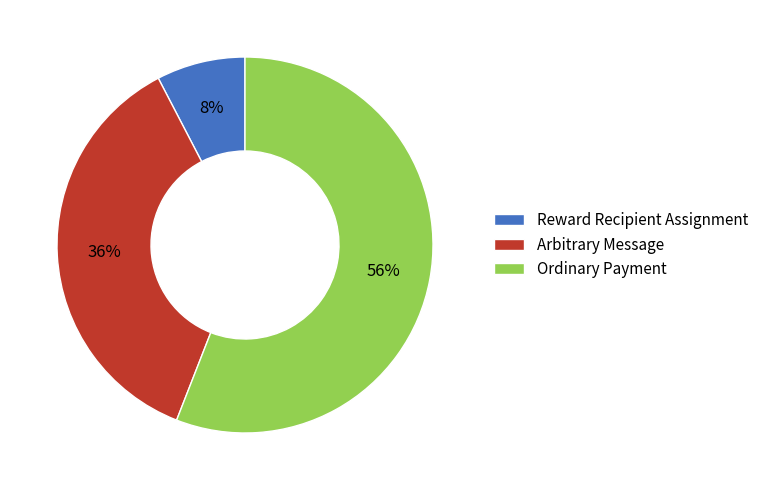

Is the sum of Ordinary Payment and Reward Recipient Assignment greater than half?

Yes